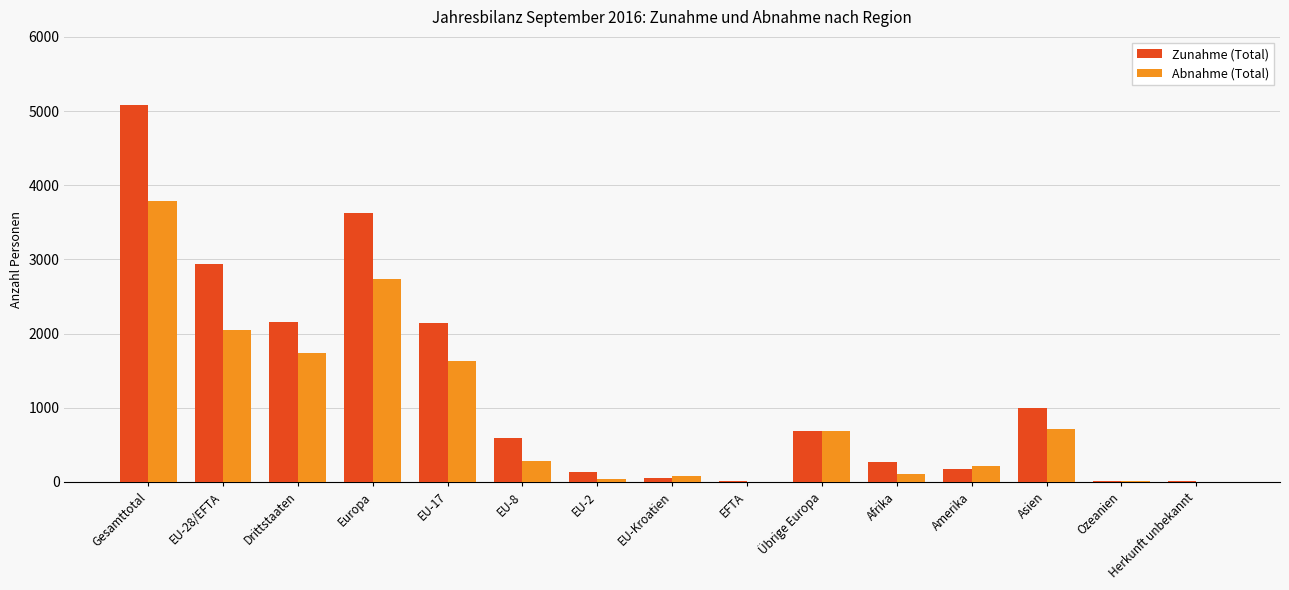

At which label does Abnahme (Total) reach its peak?

Gesamttotal